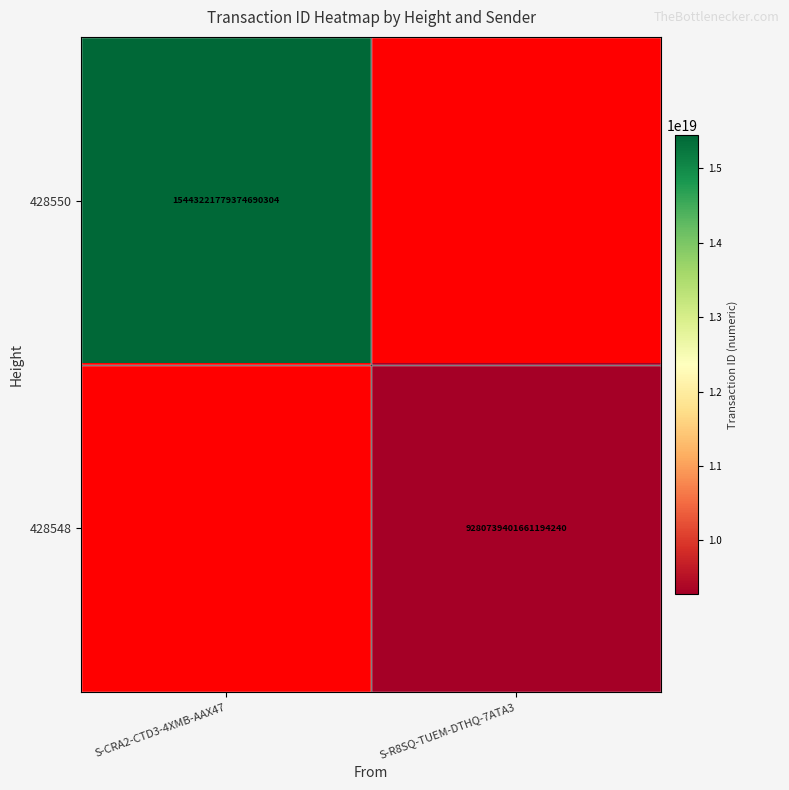

What is the minimum value shown in the chart?

9280739401661194240.0